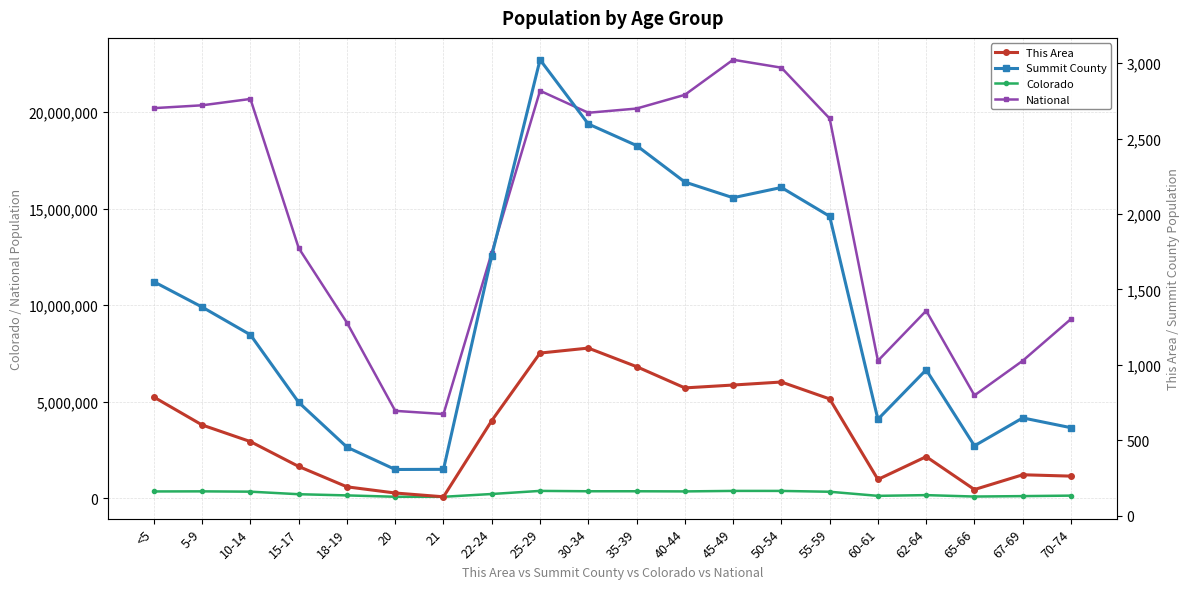

Which series changed the most between 35-39 and 70-74?

National